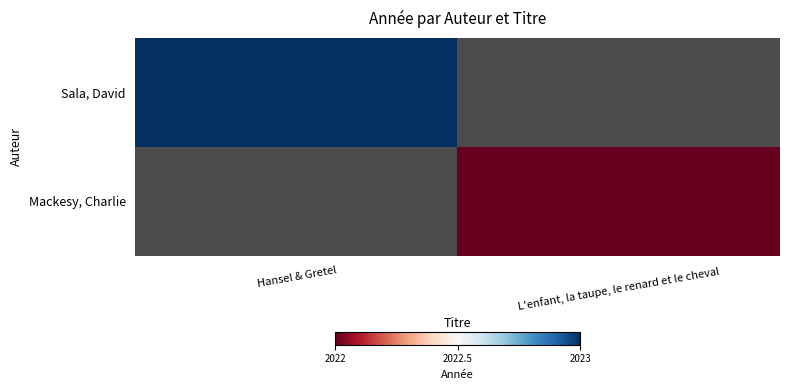

At how many categories does at least one series exceed 2022?

1